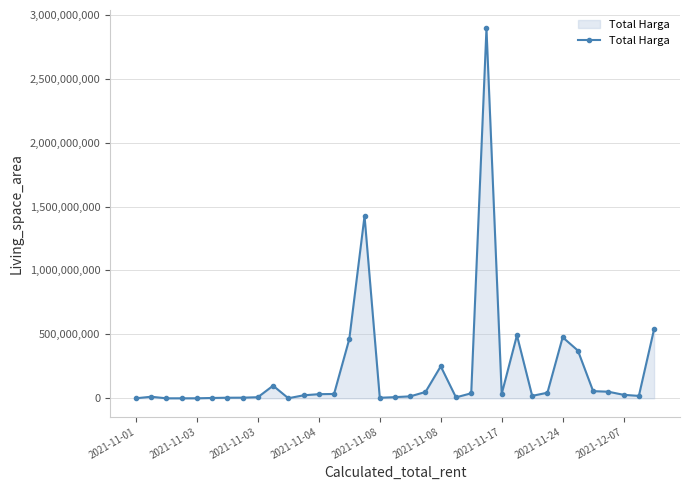

What is the difference between the maximum and minimum values?

2892044000